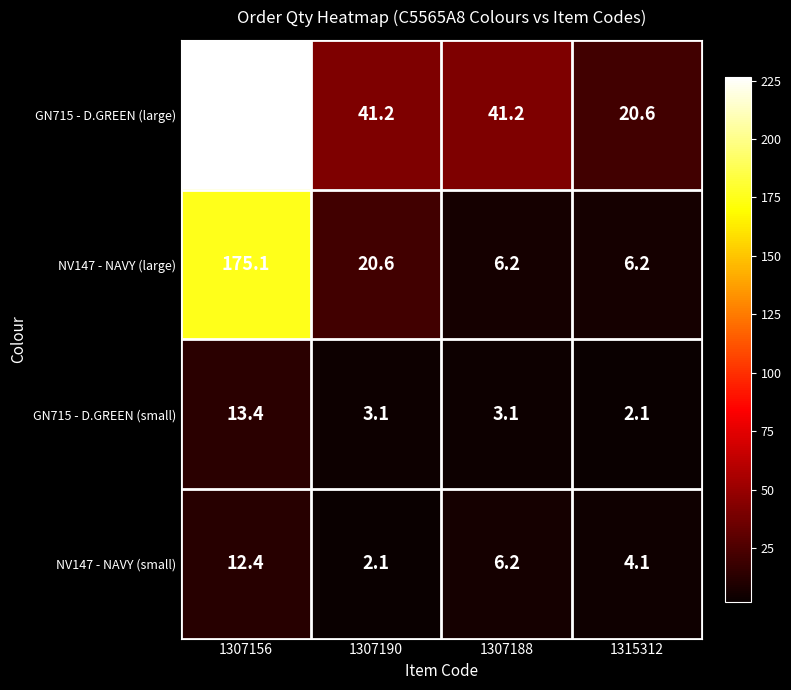

Reading left to right, transcribe all the data shown in this chart.

GN715 - D.GREEN (large): 1307156=226.6	1307190=41.2	1307188=41.2	1315312=20.6
NV147 - NAVY (large): 1307156=175.1	1307190=20.6	1307188=6.2	1315312=6.2
GN715 - D.GREEN (small): 1307156=13.4	1307190=3.1	1307188=3.1	1315312=2.1
NV147 - NAVY (small): 1307156=12.4	1307190=2.1	1307188=6.2	1315312=4.1